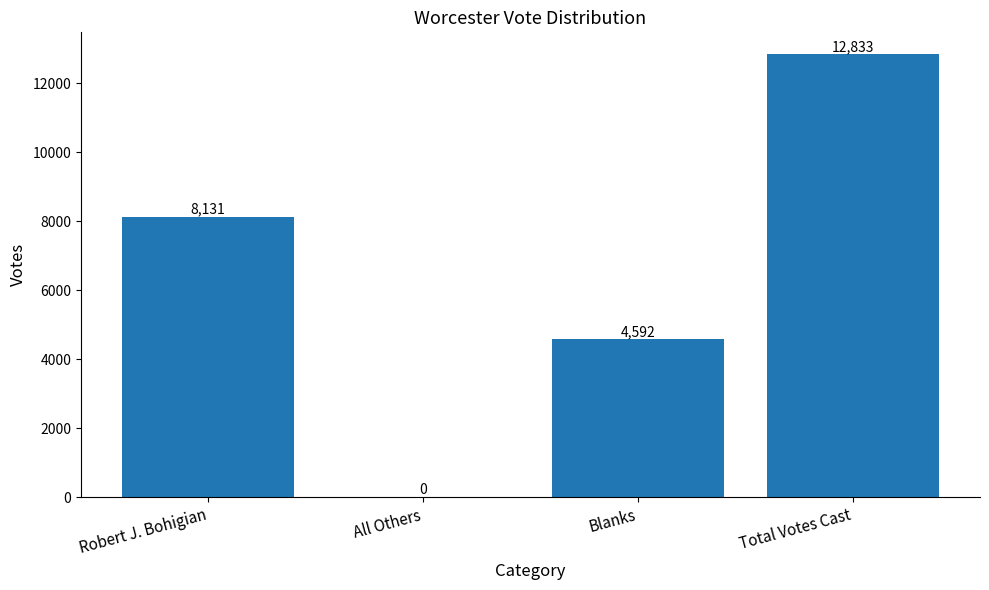

What is the sum of the values at All Others and Blanks?

4592